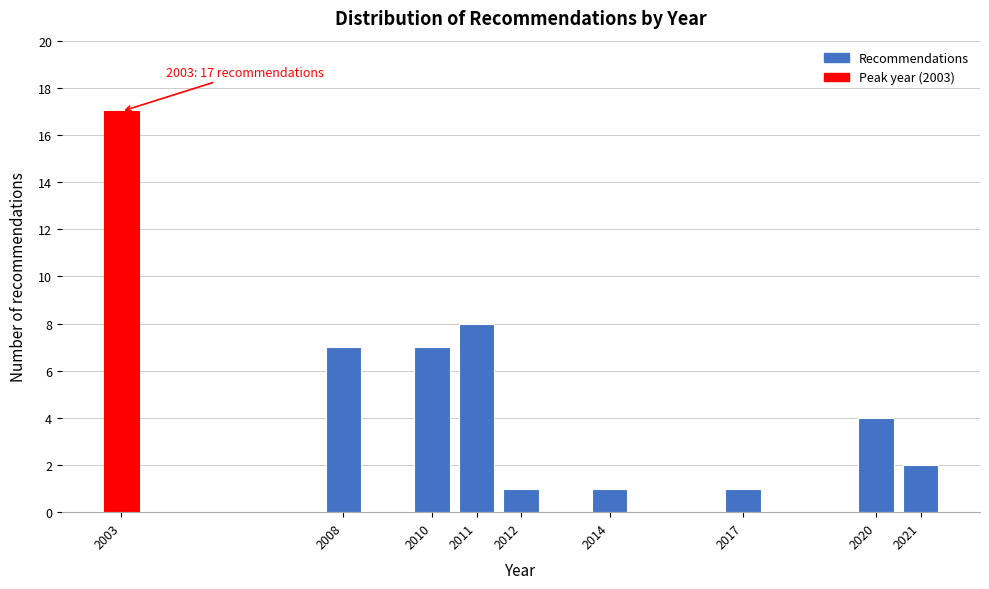

Reading right to left, list all the values displayed in this chart.

2021=2	2020=4	2017=1	2014=1	2012=1	2011=8	2010=7	2008=7	2003=17